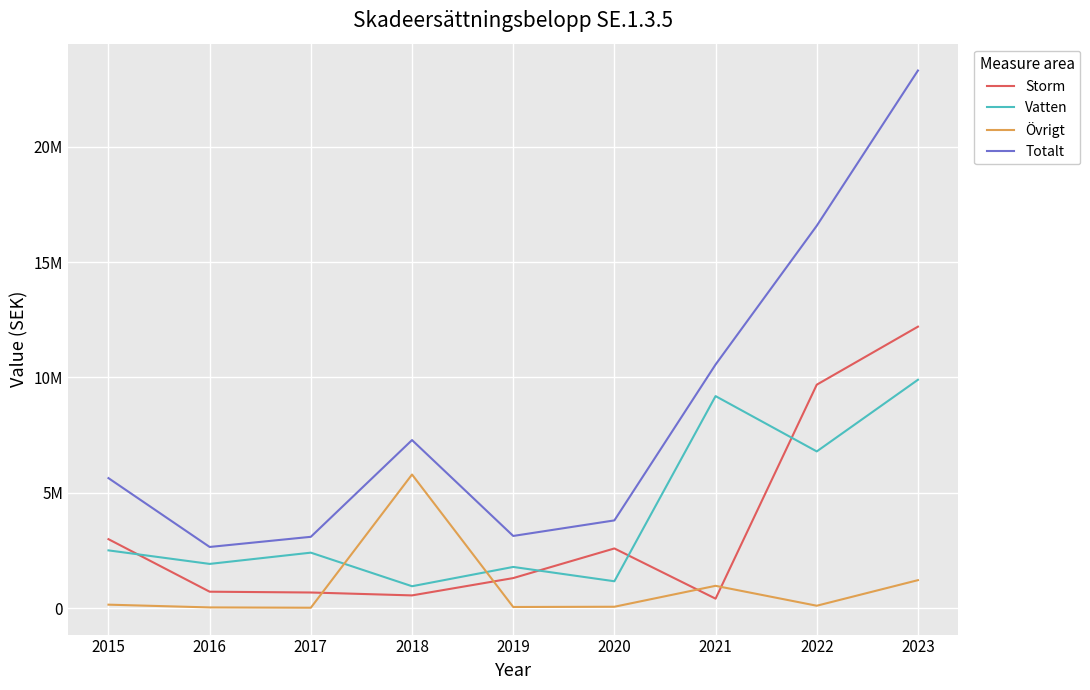

The Övrigt series shows 45155 at 2019. True or false?

True